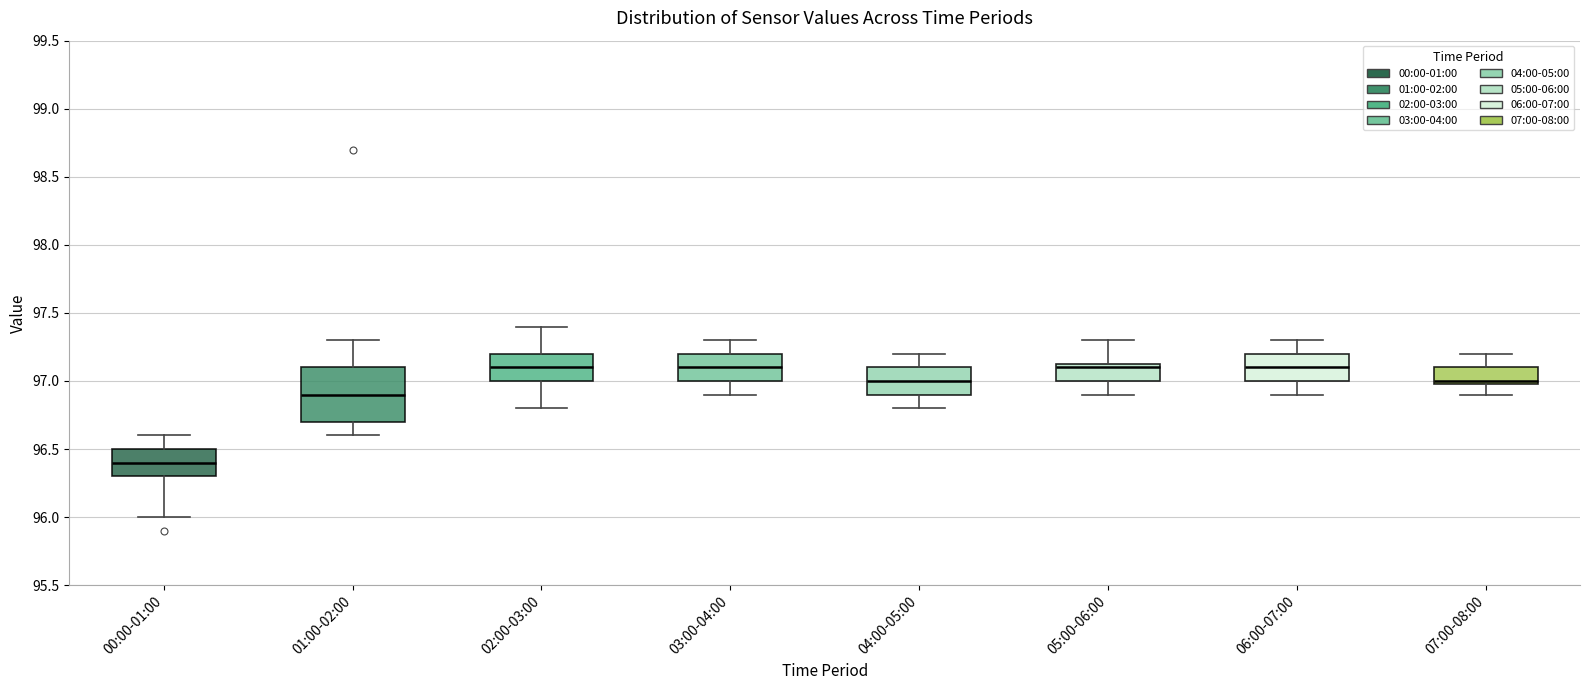

Reading left to right, read every box against the y-axis: the position of its median line, the range the box covers, and the ends of its whiskers. The values are not printed on the chart, so give them approximately, as read against the axis.

00:00-01:00: median 96.40, box 96.30 to 96.50, whiskers 96.00 to 96.60
01:00-02:00: median 96.90, box 96.70 to 97.10, whiskers 96.60 to 97.30
02:00-03:00: median 97.10, box 97.00 to 97.20, whiskers 96.80 to 97.40
03:00-04:00: median 97.10, box 97.00 to 97.20, whiskers 96.90 to 97.30
04:00-05:00: median 97.00, box 96.90 to 97.10, whiskers 96.80 to 97.20
05:00-06:00: median 97.10, box 97.00 to 97.15, whiskers 96.90 to 97.30
06:00-07:00: median 97.10, box 97.00 to 97.20, whiskers 96.90 to 97.30
07:00-08:00: median 97.00 (just above the box's lower edge), box 97.00 to 97.10, whiskers 96.90 to 97.20